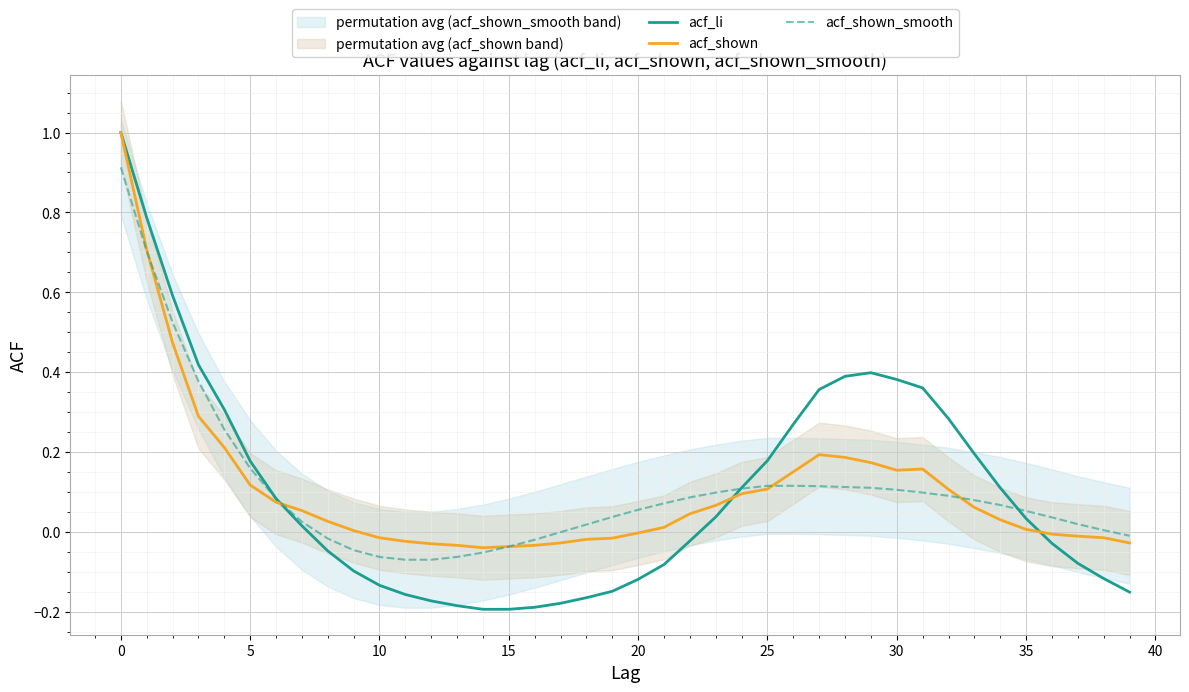

Is it true that acf_li equals -0.1 at 38?

False